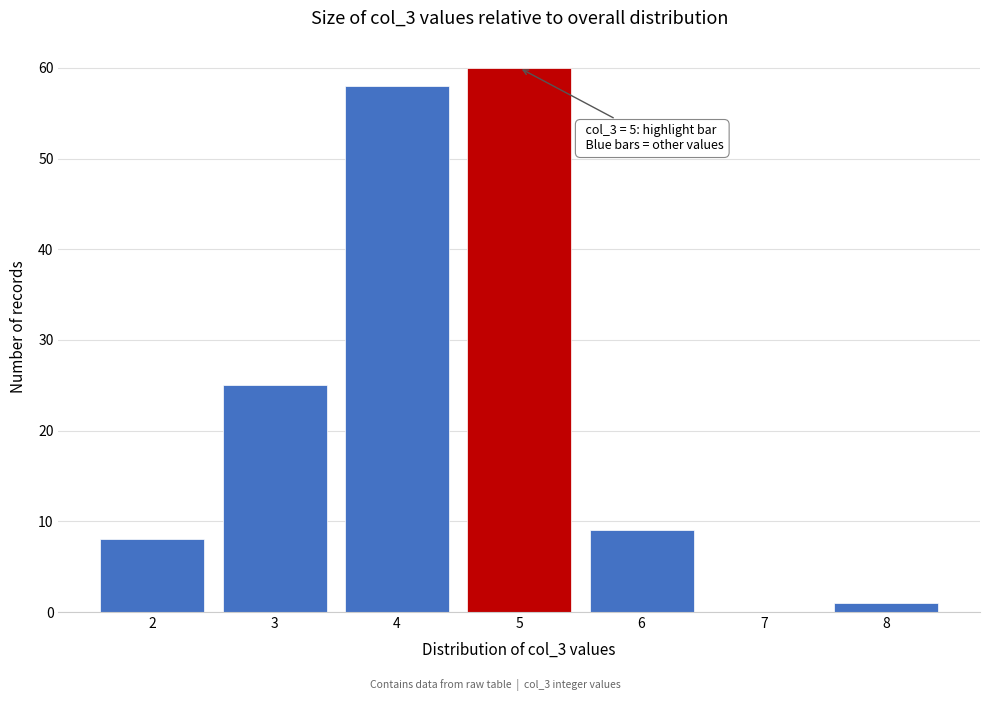

Over which range of the x-axis is the bar tallest?

4.5 to 5.5